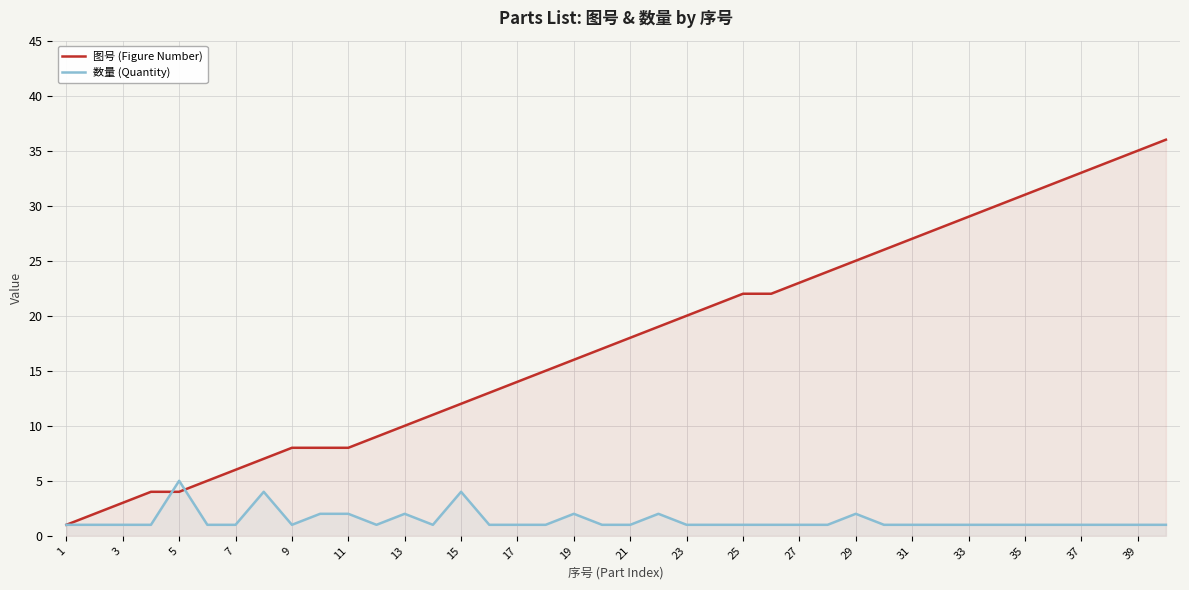

How many lines are shown in the chart?

2